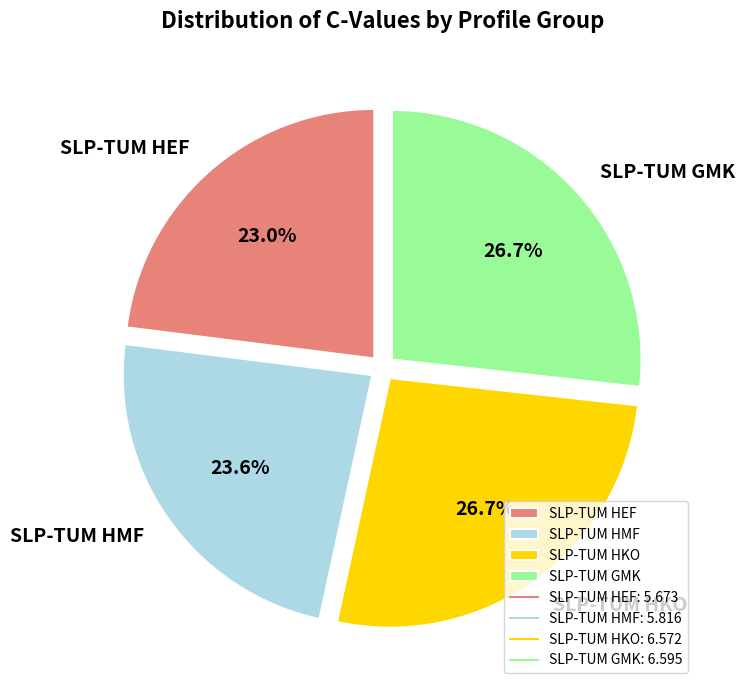

To the nearest percent, what is the difference between the largest and smallest slice percentages?

4%